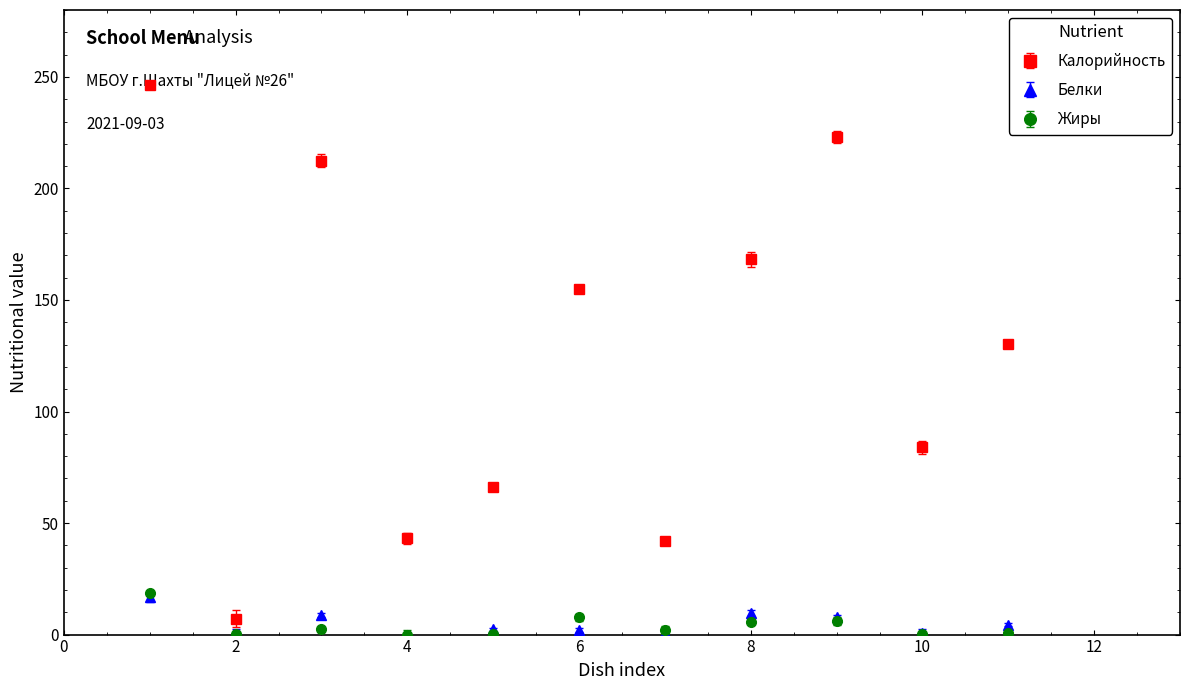

What is the value of the Калорийность point at the 4th from the left?

43.1